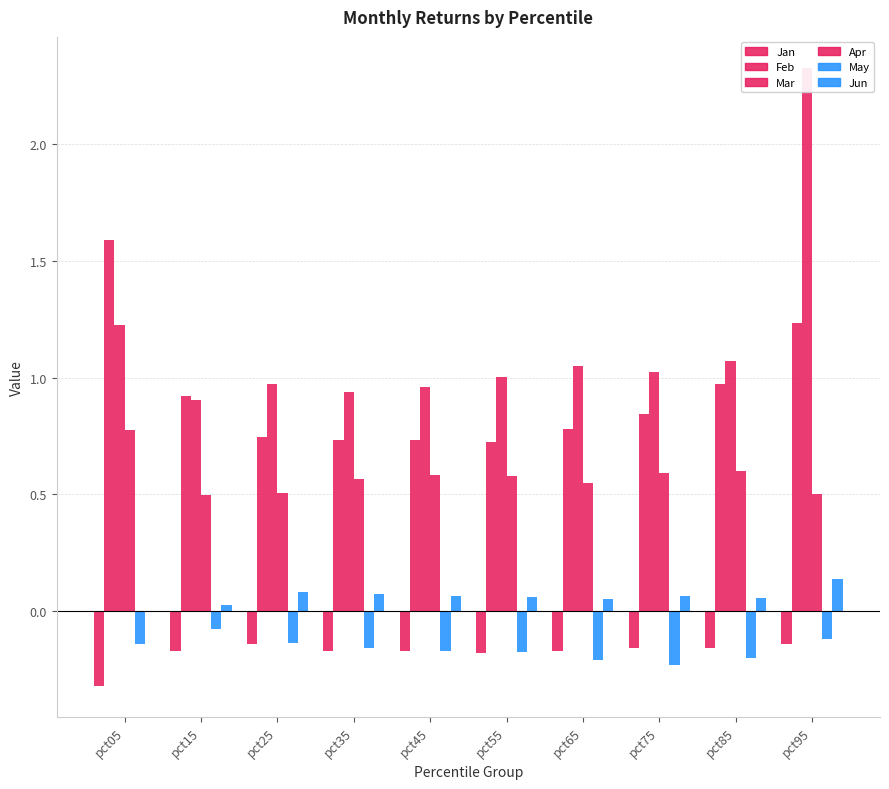

What value does the Jun series have at pct55?

0.1